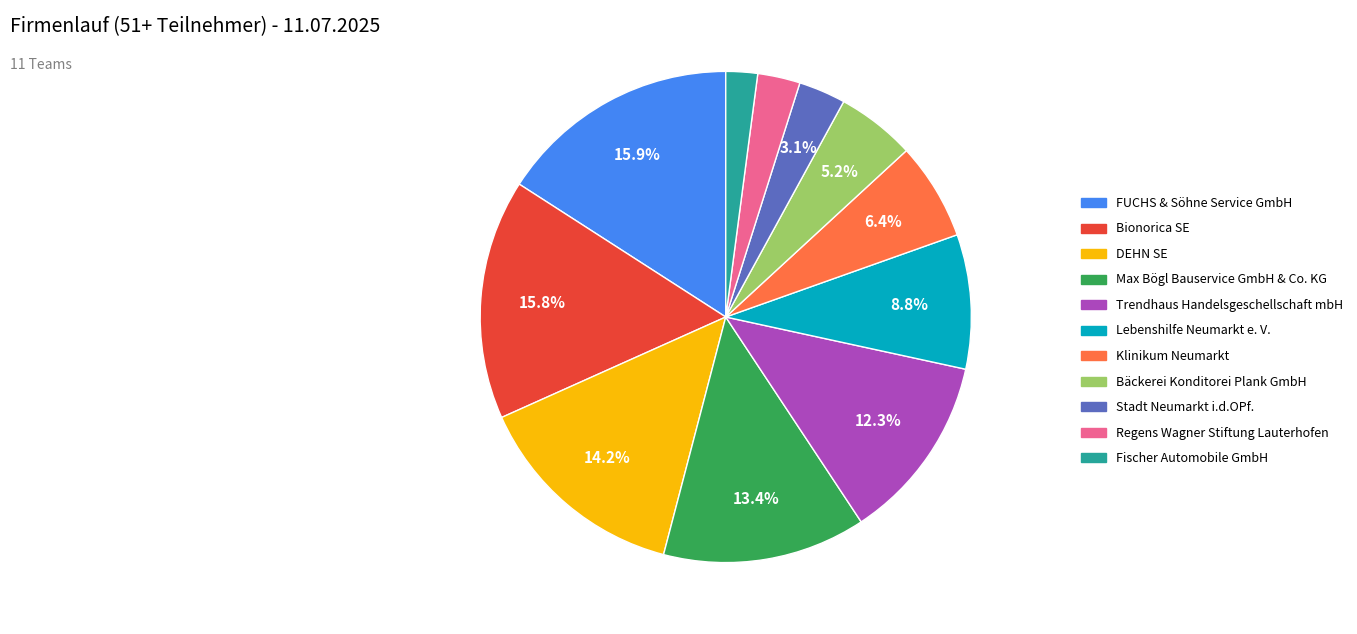

Is Bäckerei Konditorei Plank GmbH the majority of the pie?

No